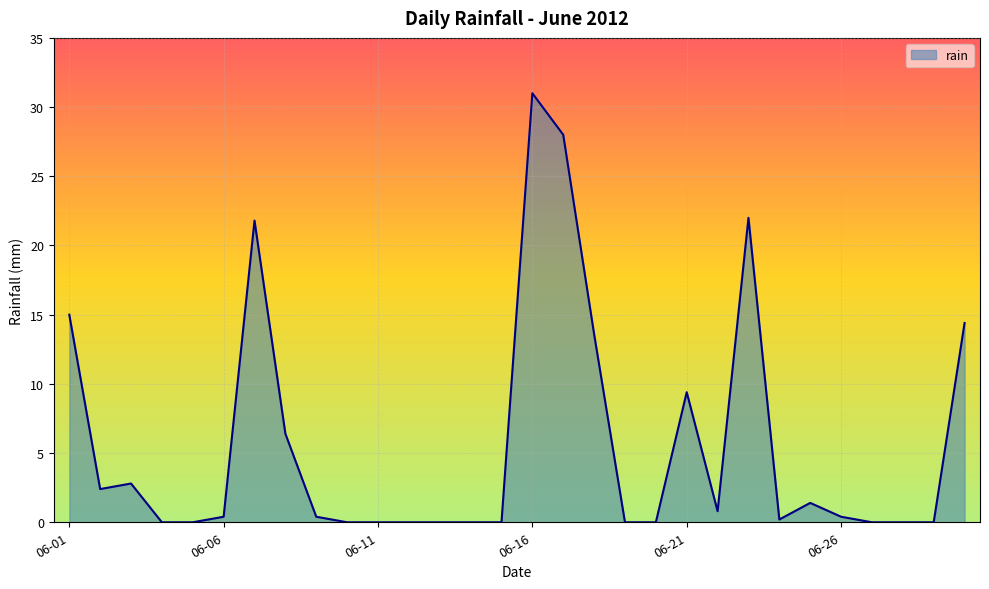

True or false: there are more than 2 points higher than both neighbors.

True